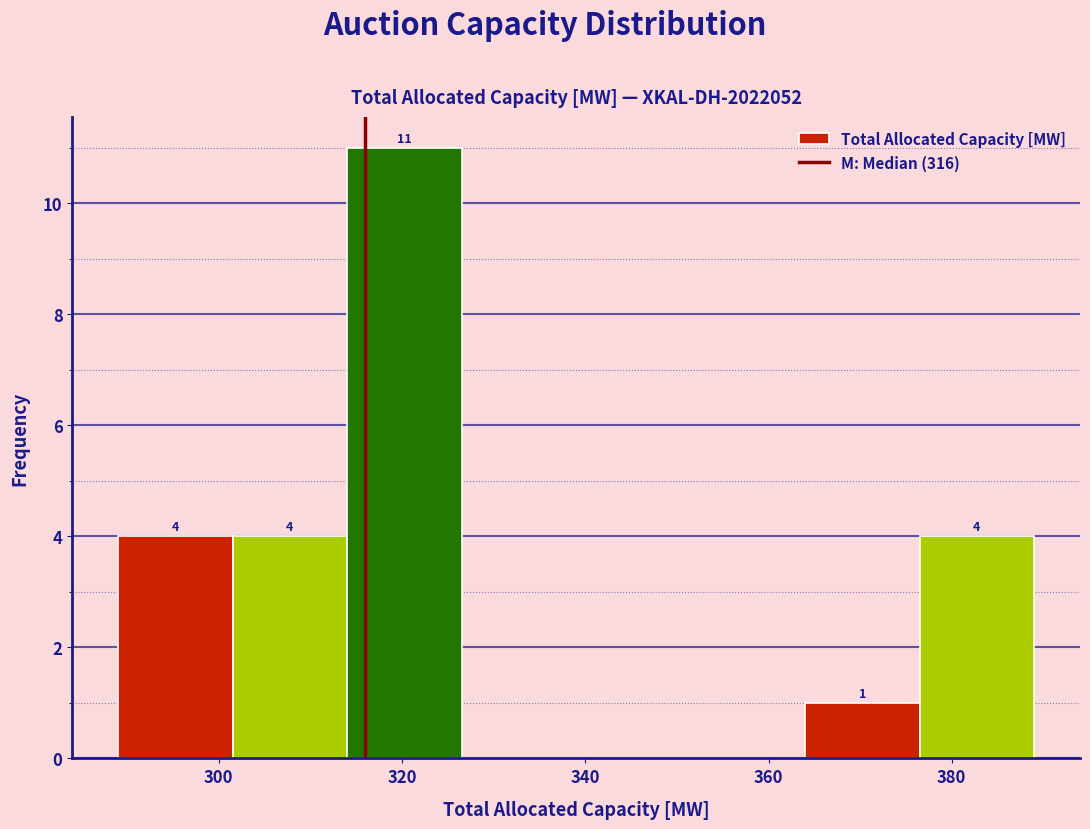

Over which range of the x-axis is the bar tallest?

314.0 to 326.5